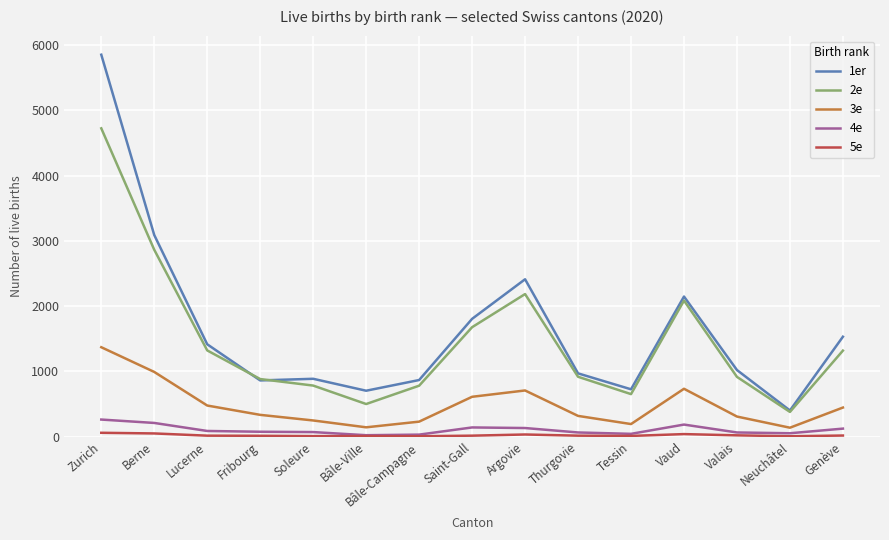

True or false: 3e has a value of 571 at Fribourg.

False